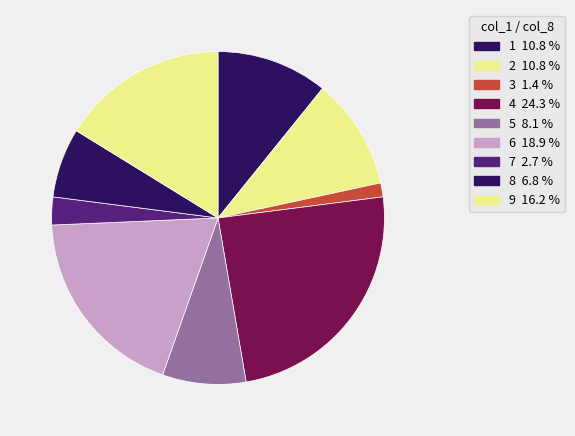

How many slices are in this pie chart?

9